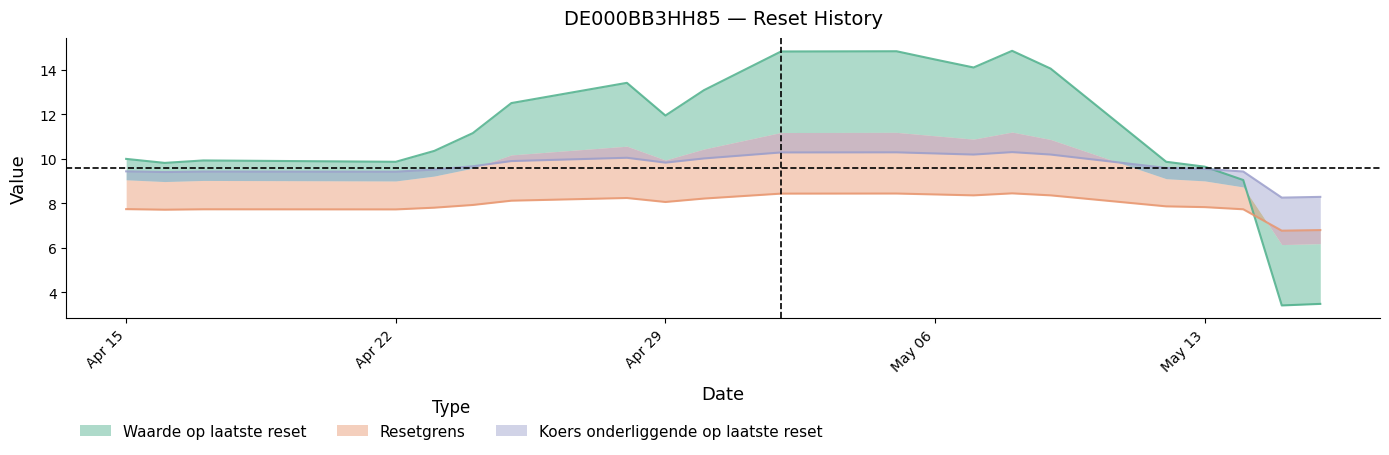

At 2025-04-17, list the series in order from largest to smallest.

Waarde op laatste reset, Koers onderliggende op laatste reset, Resetgrens